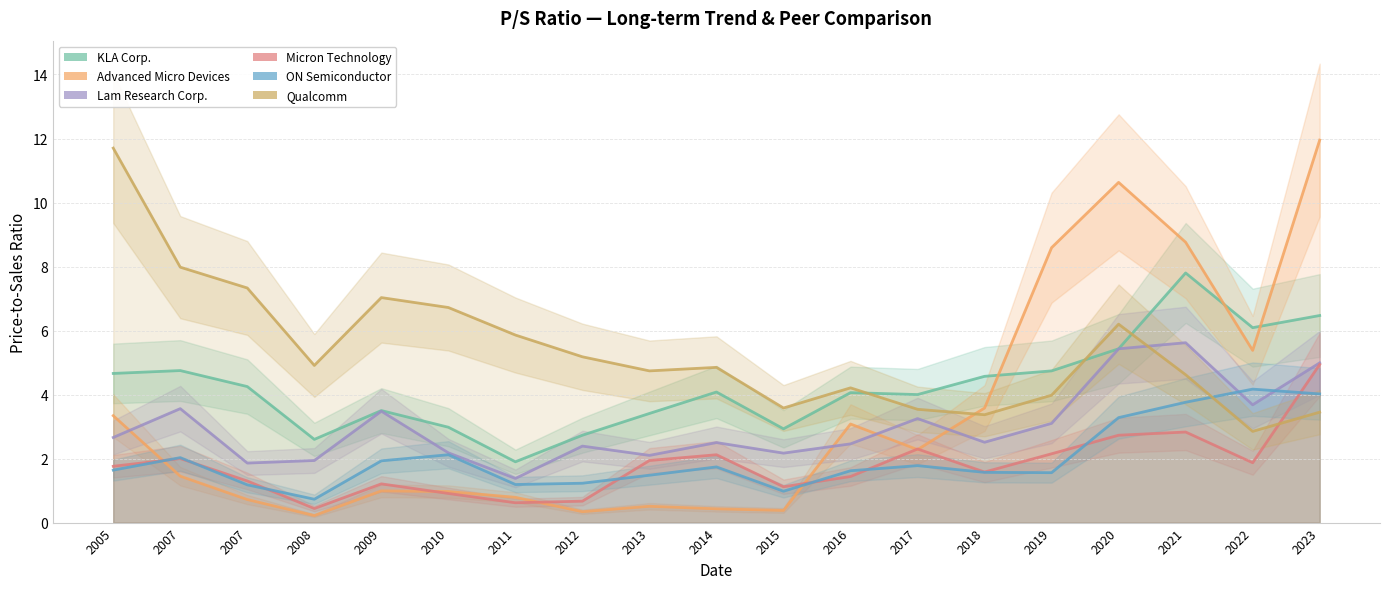

What is the maximum value shown in the chart?

11.9